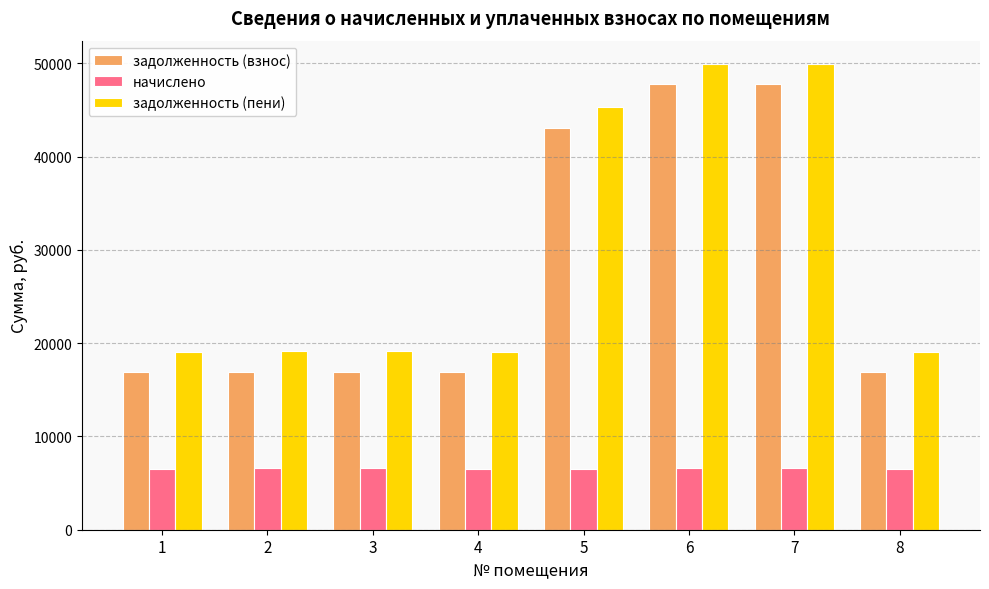

What are all the series names shown in the legend?

задолженность (взнос), начислено, задолженность (пени)